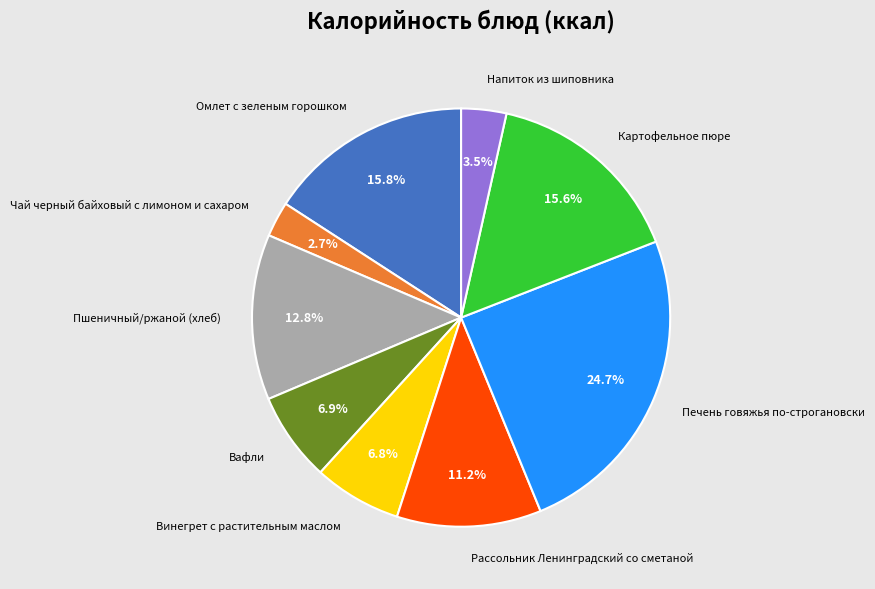

Count the number of slices in the pie.

9